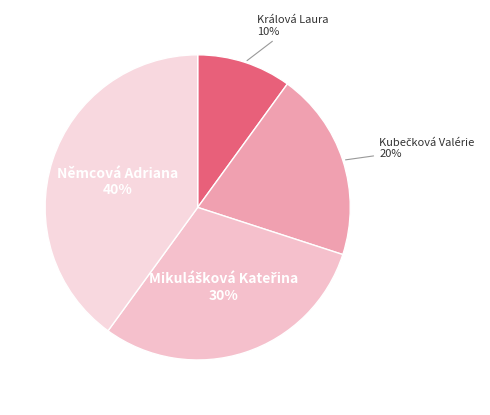

Which category has the smallest portion of the pie?

Králová Laura